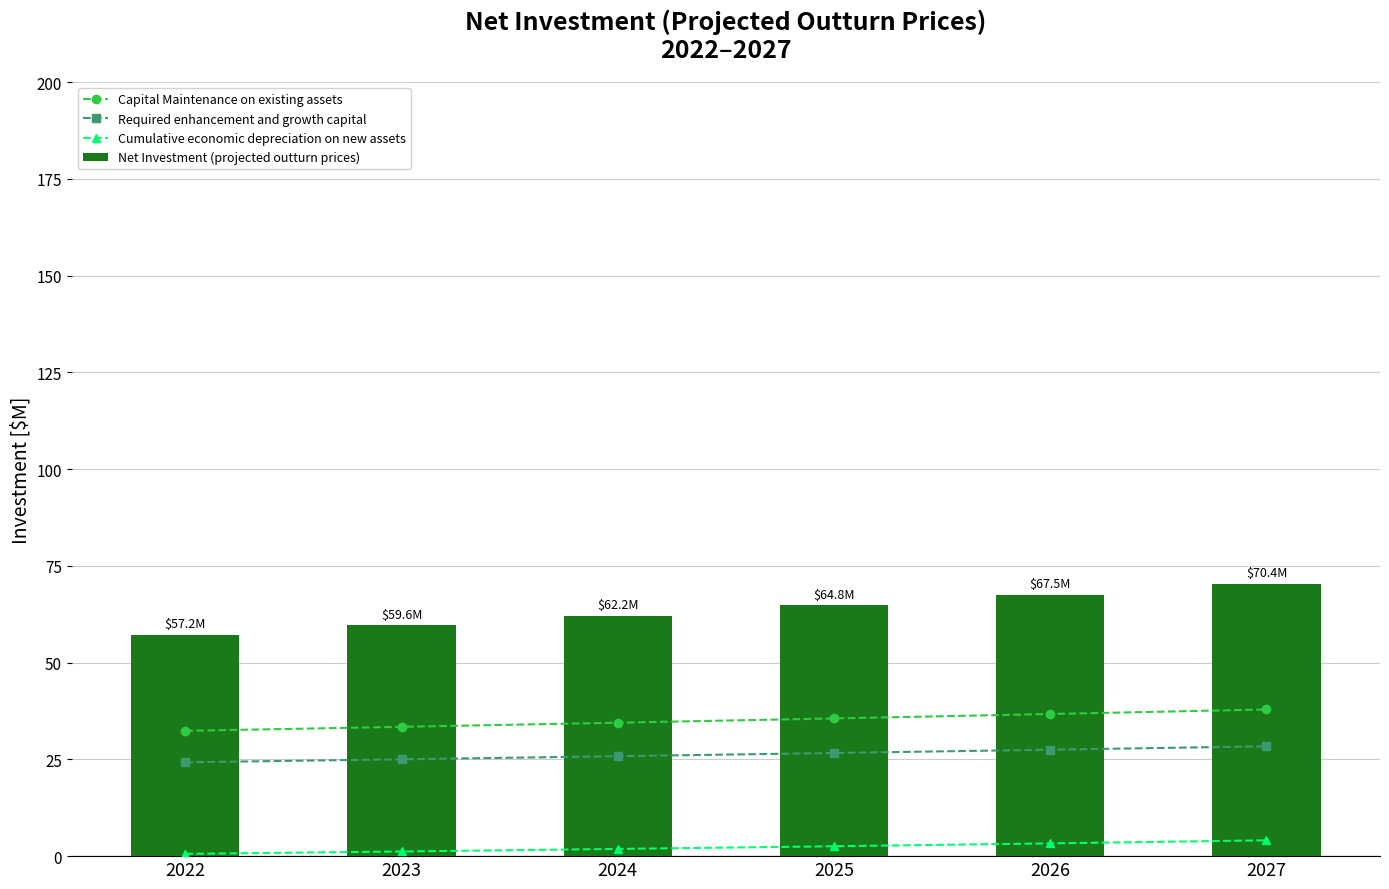

Rank the categories by Capital Maintenance on existing assets value from highest to lowest.

2027, 2026, 2025, 2024, 2023, 2022